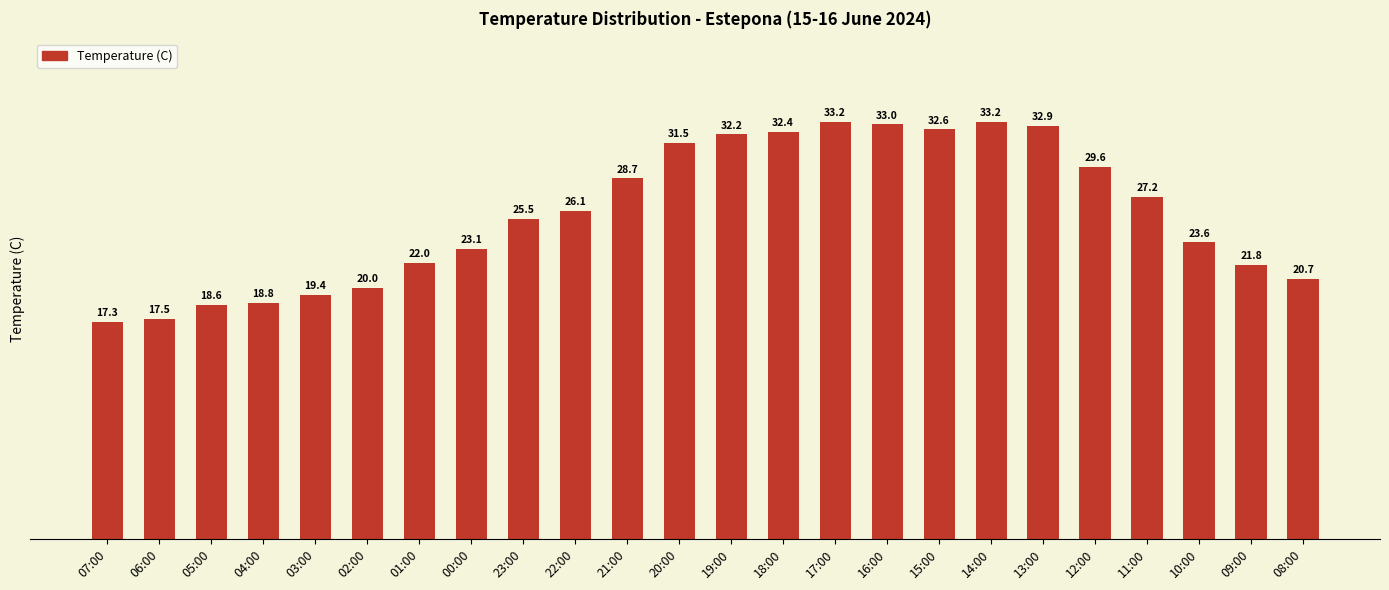

Where does the data first go above 26?

22:00